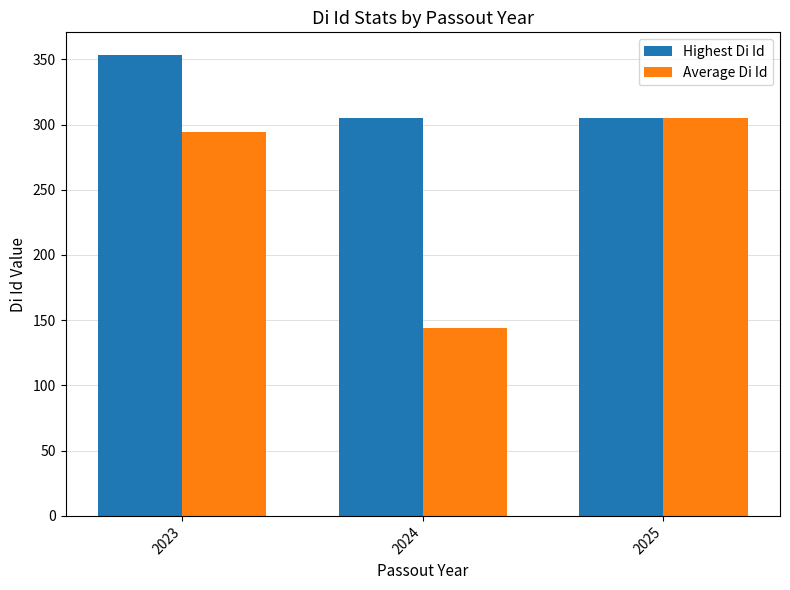

At which label does Average Di Id first exceed 294?

2023